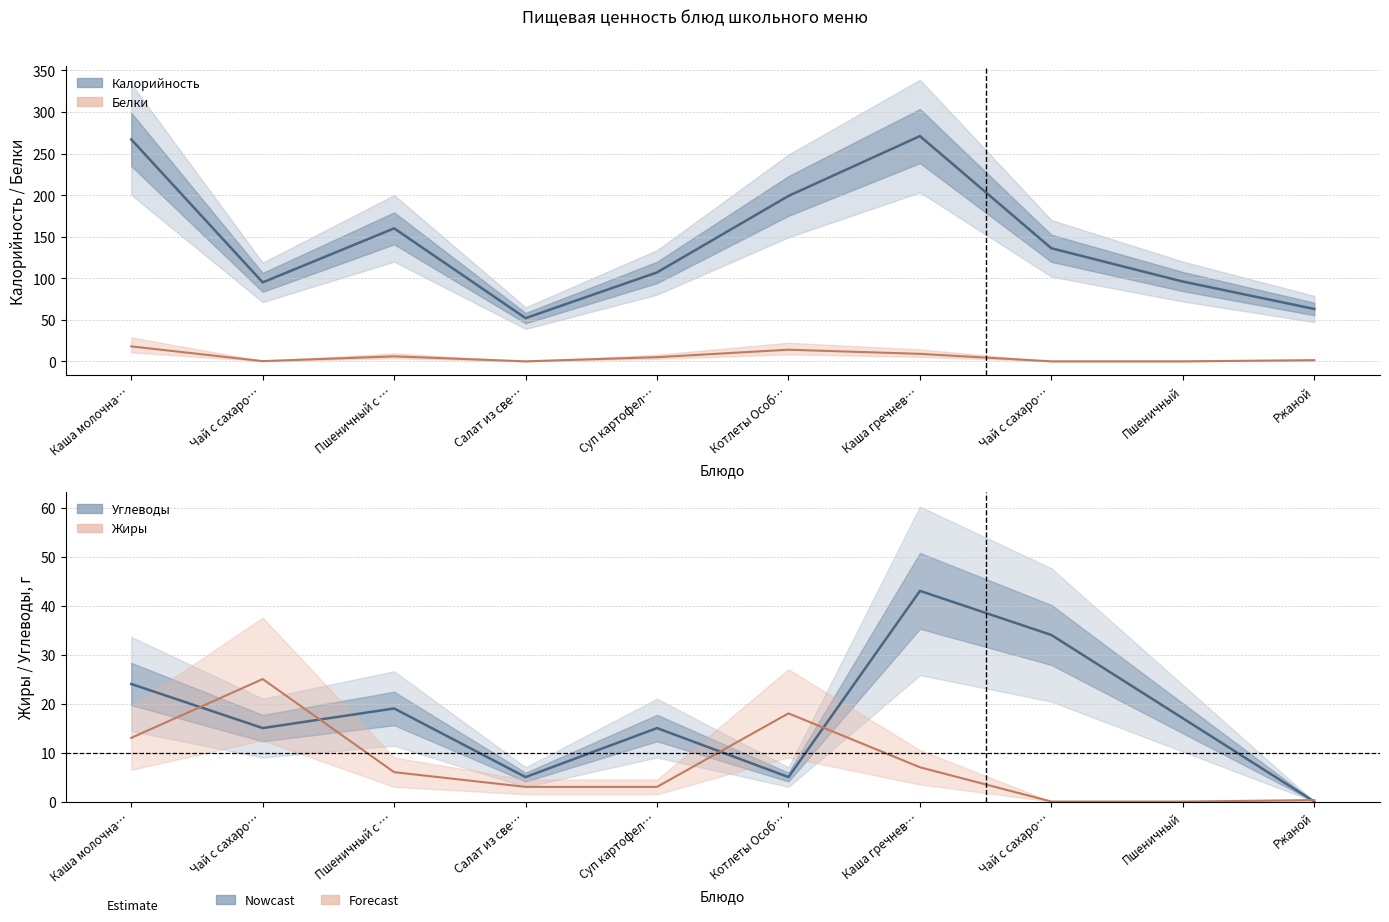

At which category is the sum across all series the highest?

Каша гречнев…